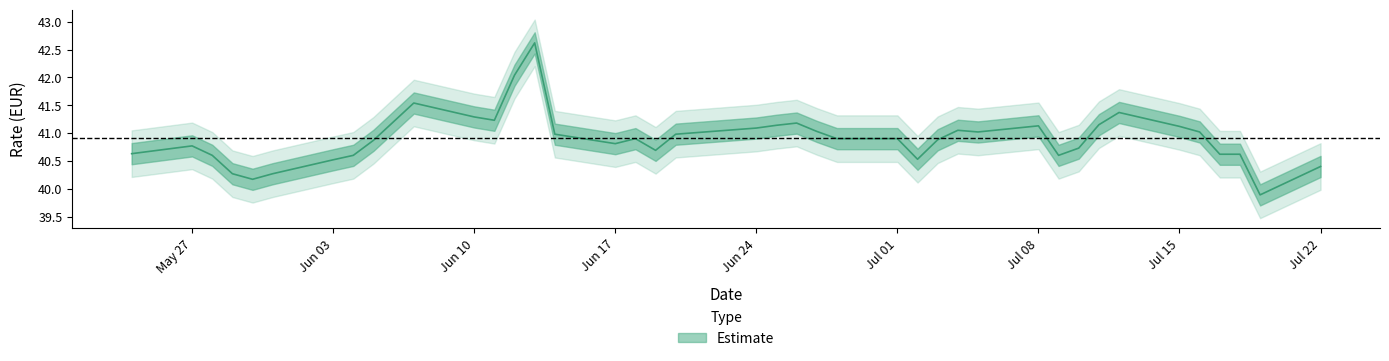

List the labels in order of value, smallest first.

1, 35, 34, 36, 0, 33, 14, 9, 32, 37, 2, 3, 39, 22, 8, 38, 24, 31, 13, 15, 16, 23, 21, 25, 4, 11, 17, 12, 20, 5, 10, 19, 7, 18, 28, 29, 6, 30, 27, 26